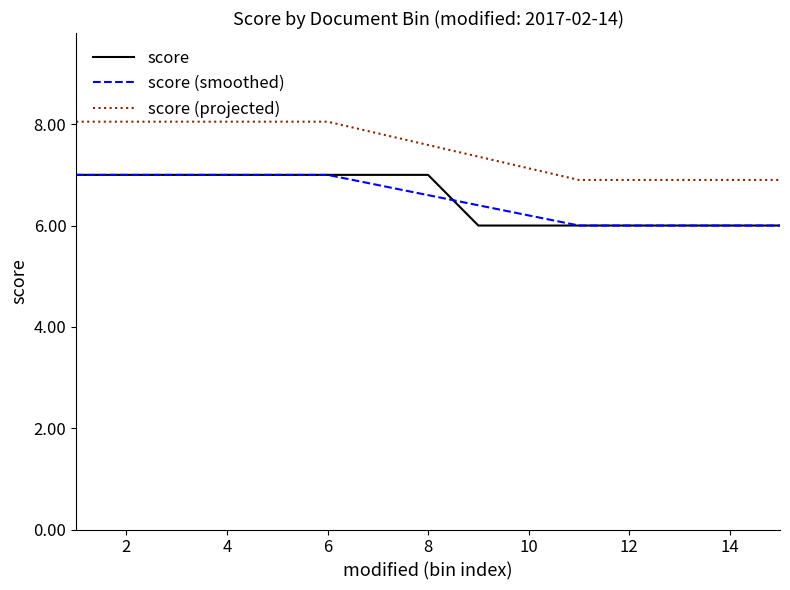

True or false: score and score (projected) cross at least once.

False